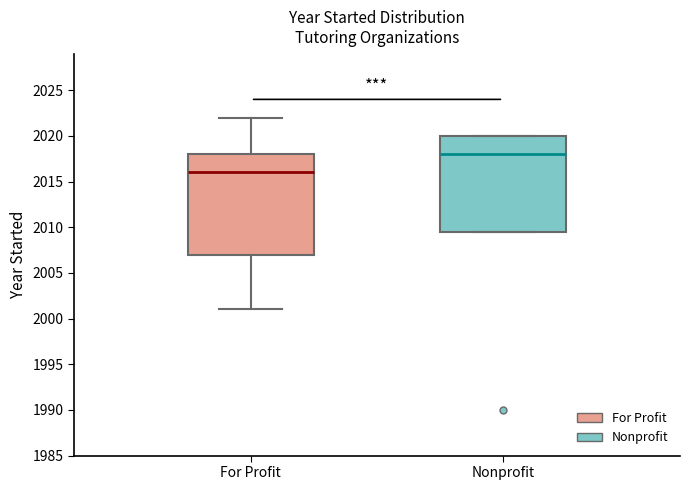

Which box's median line is the lowest?

For Profit